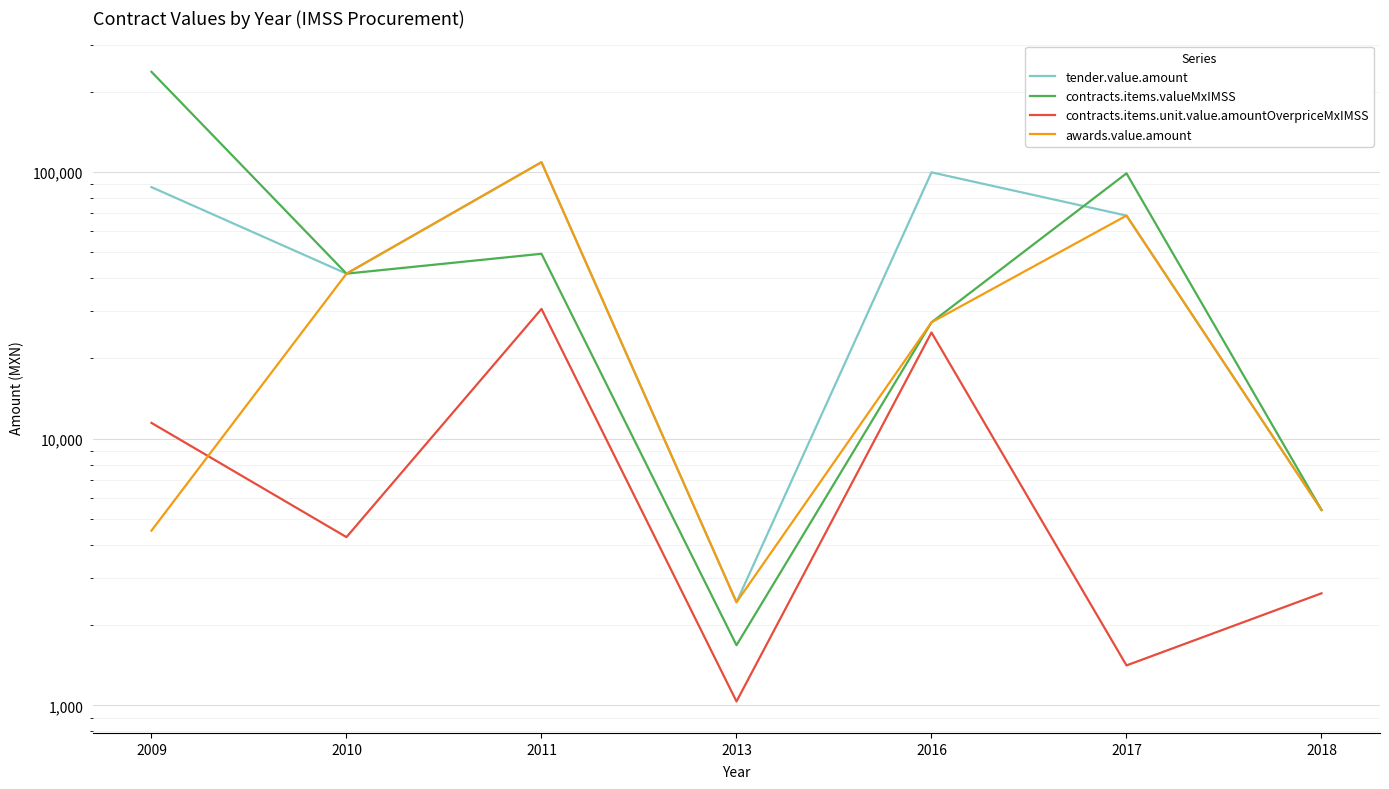

Rank the series by their maximum value, from highest to lowest.

contracts.items.valueMxIMSS, tender.value.amount, awards.value.amount, contracts.items.unit.value.amountOverpriceMxIMSS